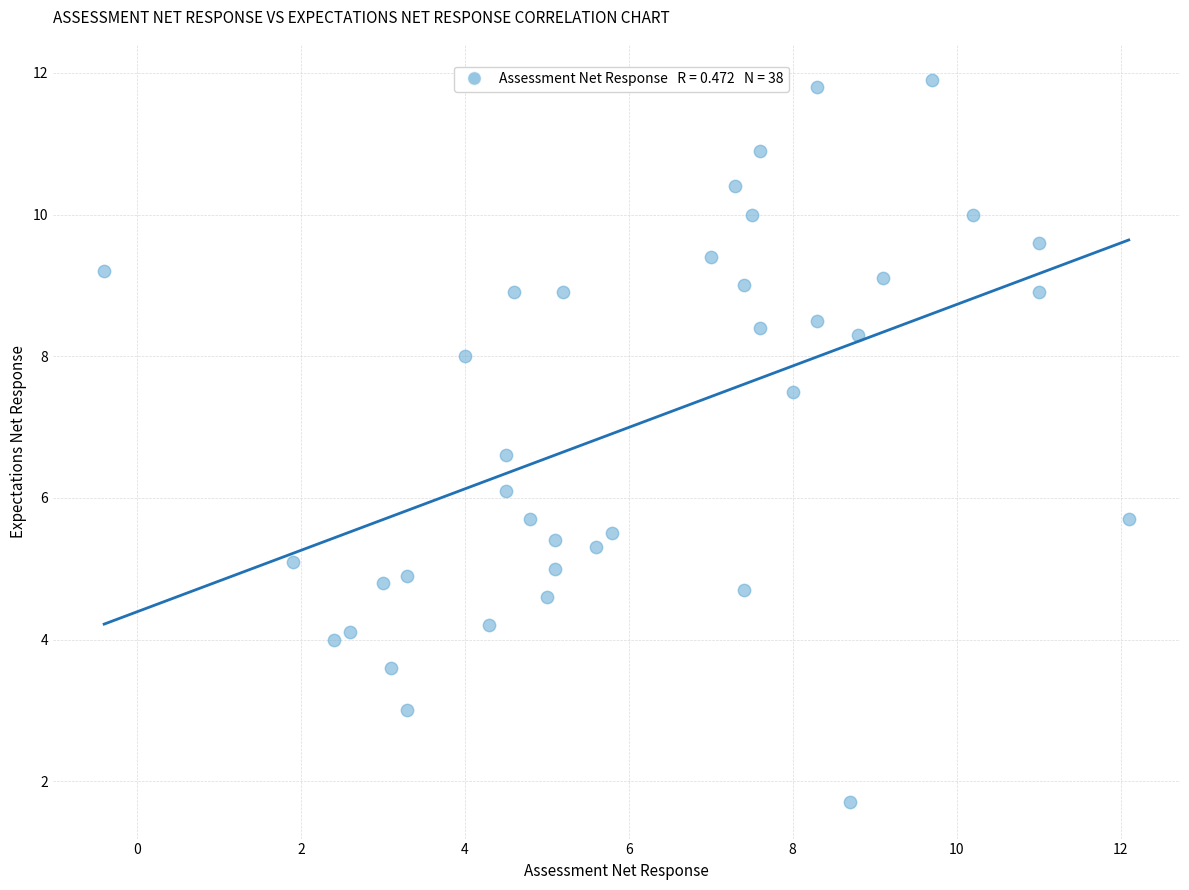

What is the range of X values (max minus min)?

12.5